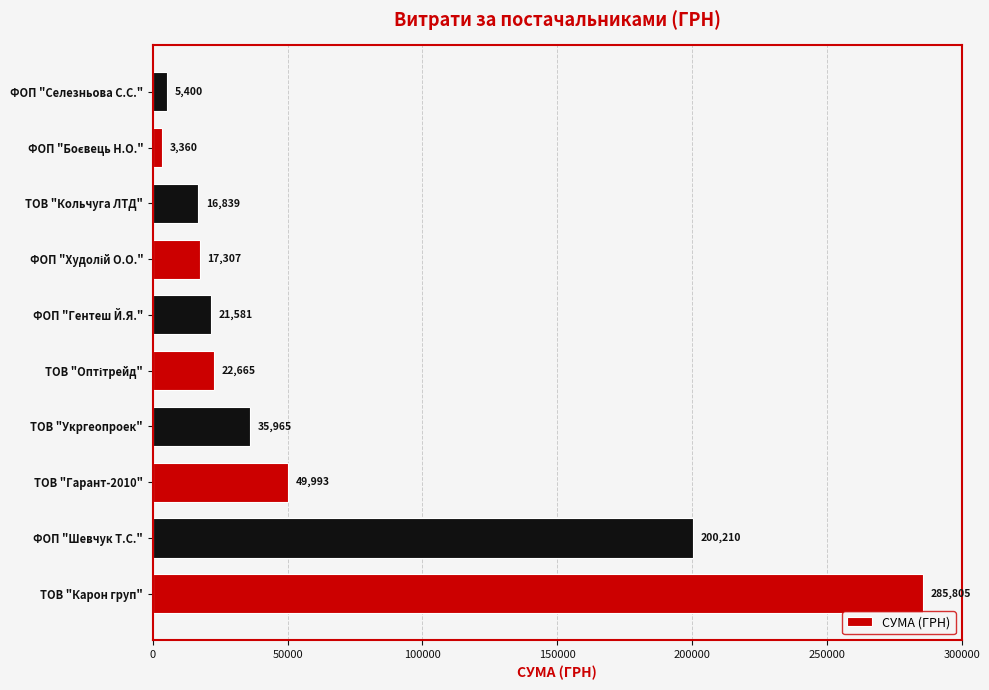

What is the smallest value displayed?

3360.0